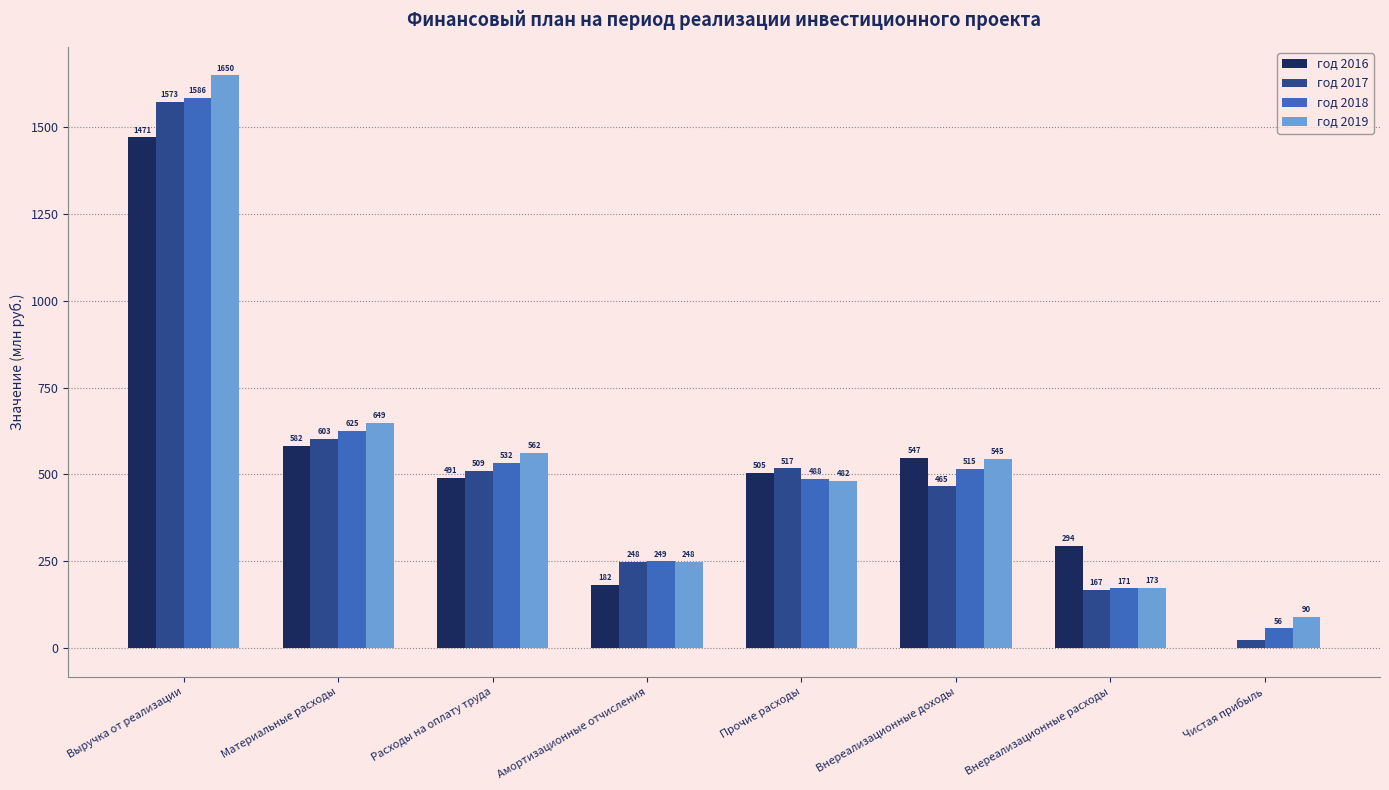

What is the highest value of the год 2016 series?

1471.4